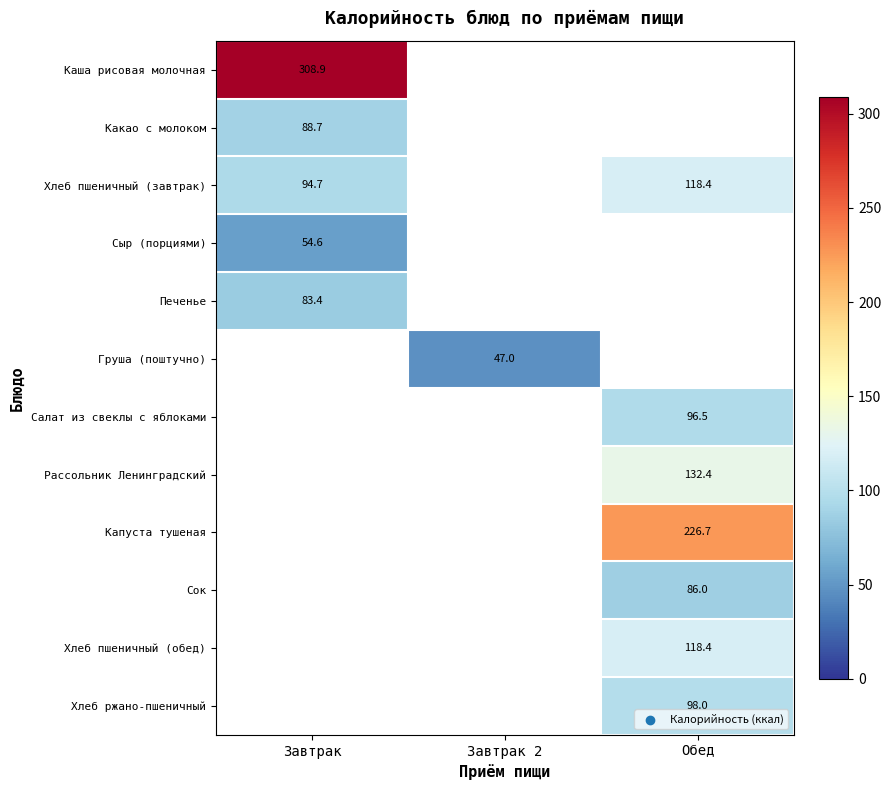

Is it true that Каша рисовая молочная equals 308.9 at Завтрак?

True